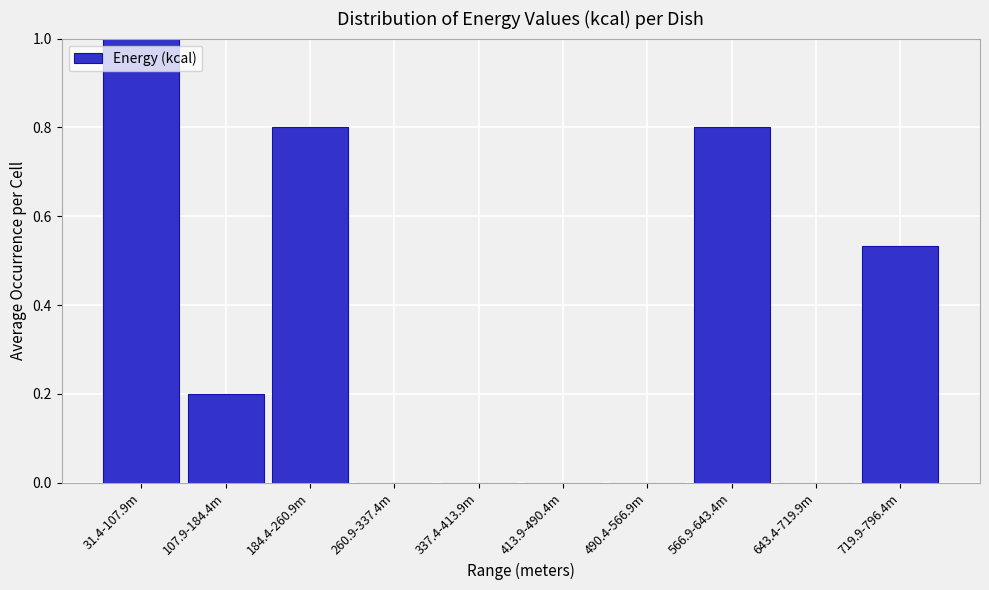

The value at 260.9-337.4m is 0.0. True or false?

True